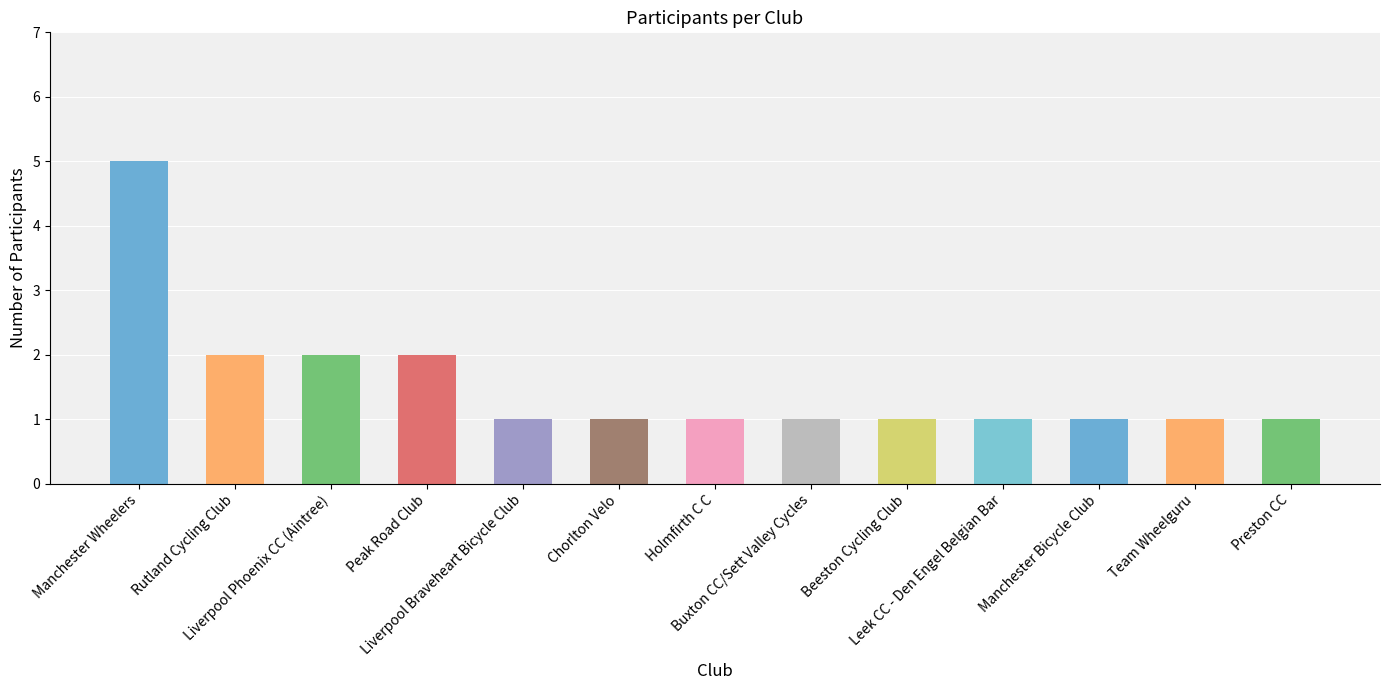

What position from the right is Buxton CC/Sett Valley Cycles?

6